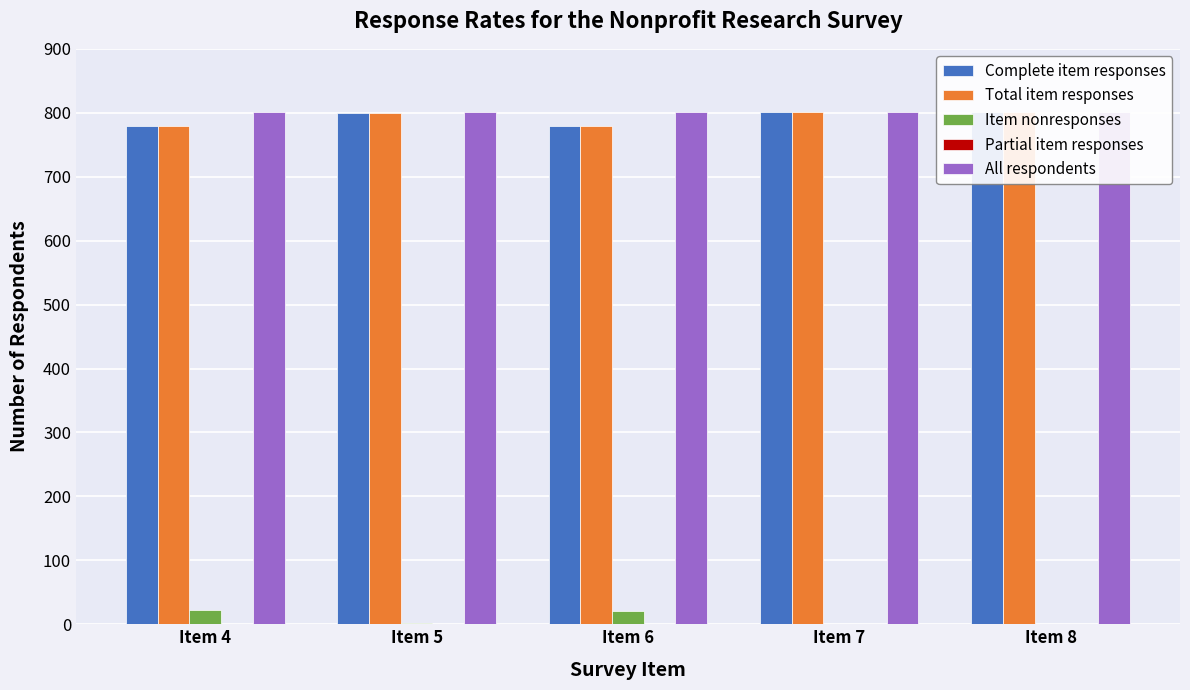

Reading left to right, transcribe all the data shown in this chart.

Complete item responses: Item 4=779	Item 5=799	Item 6=780	Item 7=801	Item 8=801
Total item responses: Item 4=779	Item 5=799	Item 6=780	Item 7=801	Item 8=801
Item nonresponses: Item 4=22	Item 5=2	Item 6=21	Item 7=0	Item 8=0
Partial item responses: Item 4=0	Item 5=0	Item 6=0	Item 7=0	Item 8=0
All respondents: Item 4=801	Item 5=801	Item 6=801	Item 7=801	Item 8=801